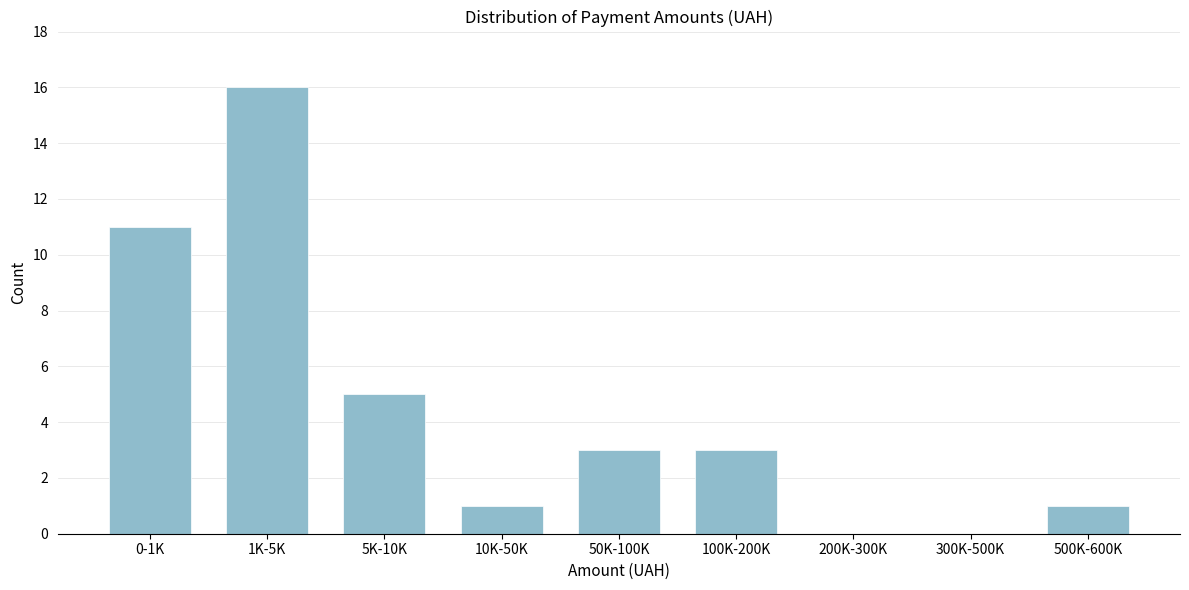

Reading left to right, transcribe all the data shown in this chart.

0-1K=11	1K-5K=16	5K-10K=5	10K-50K=1	50K-100K=3	100K-200K=3	200K-300K=0	300K-500K=0	500K-600K=1